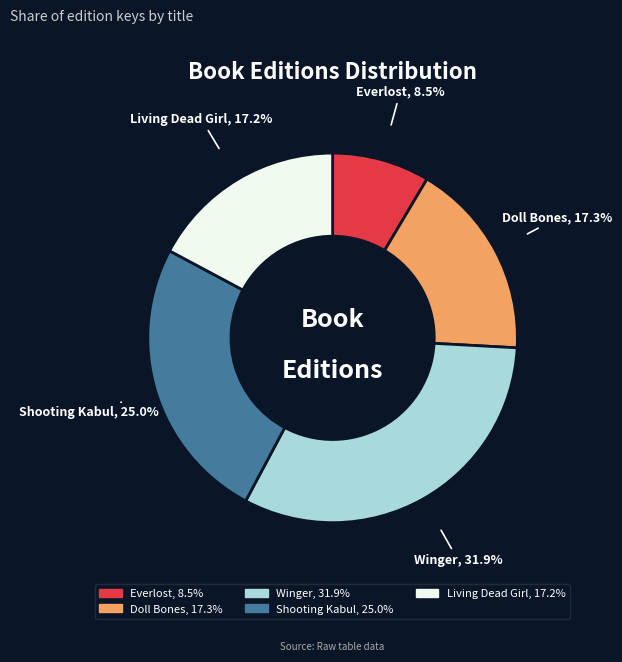

The Winger slice represents 37% of the pie. True or false?

False